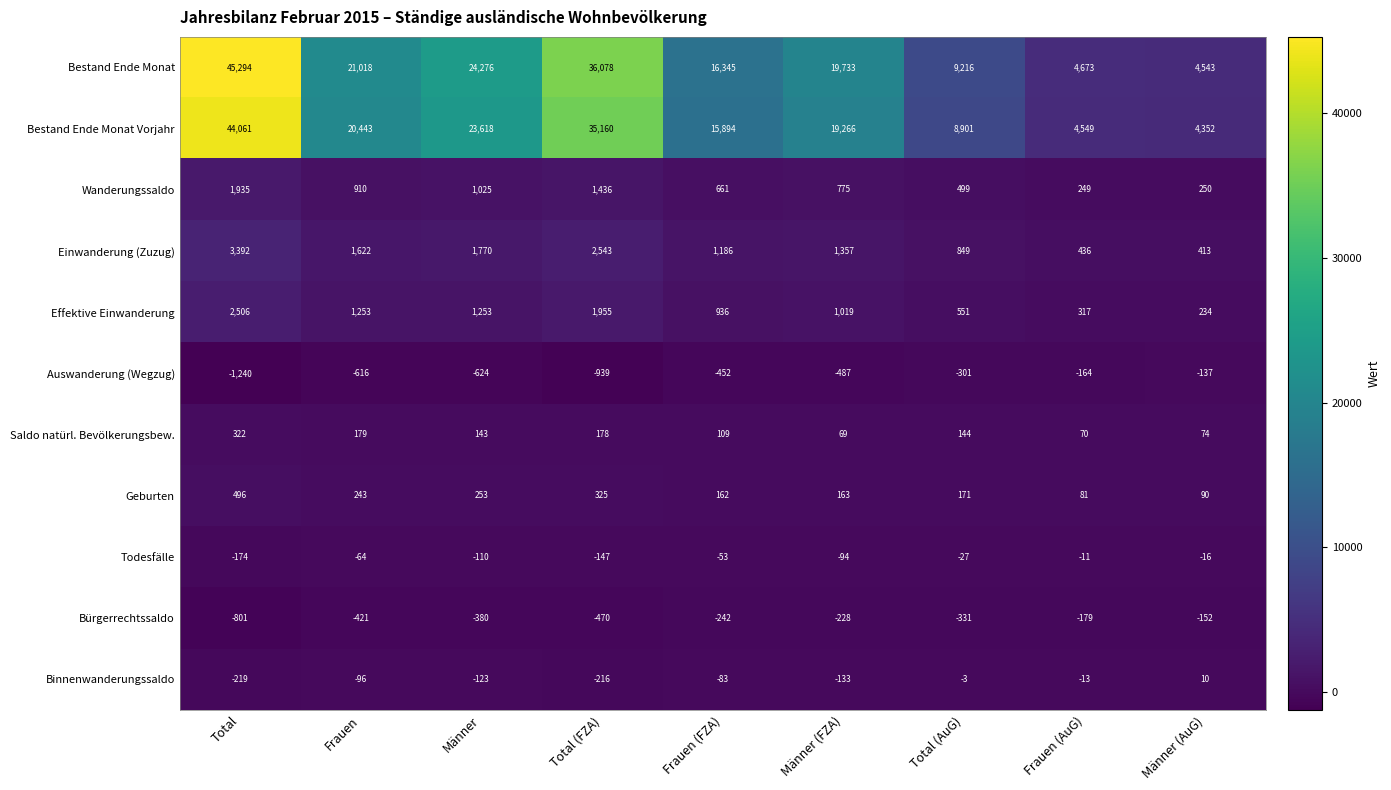

At which category is the sum across all series the highest?

Total